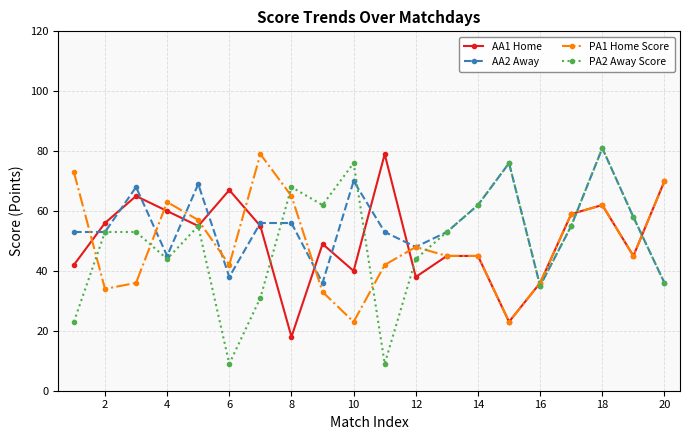

What are all the series names shown in the legend?

AA1 Home, AA2 Away, PA1 Home Score, PA2 Away Score